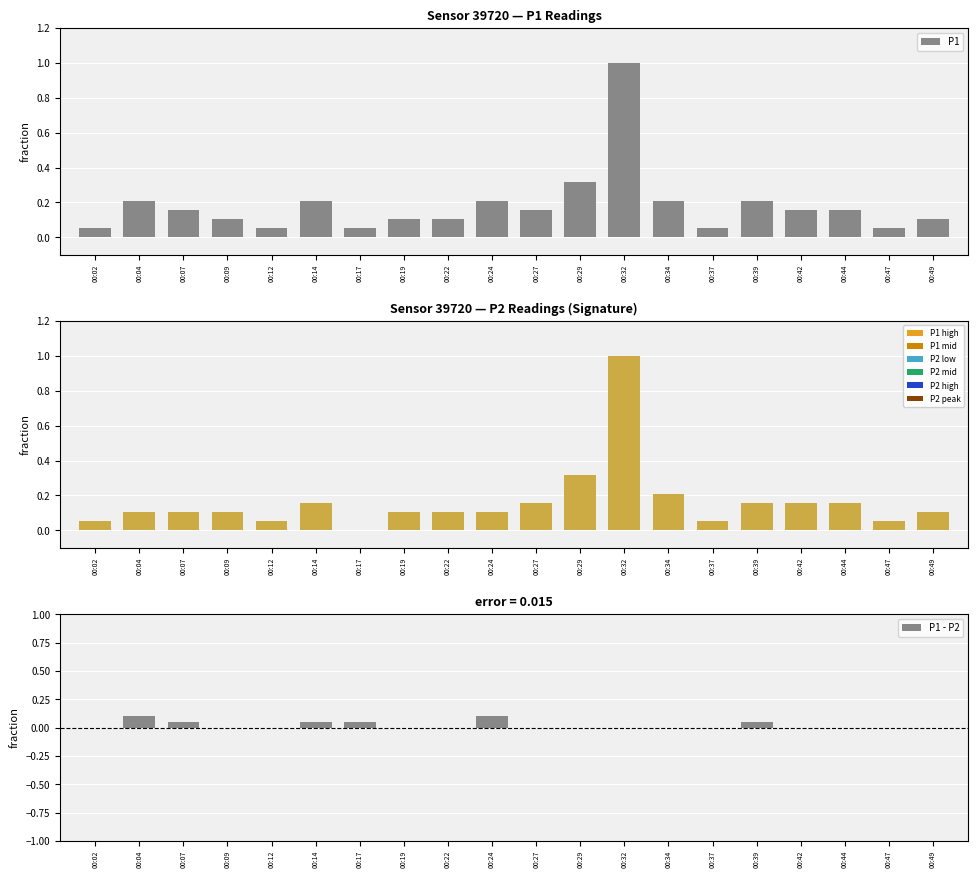

Is it true that P1 equals 0.3 at 00:44?

False